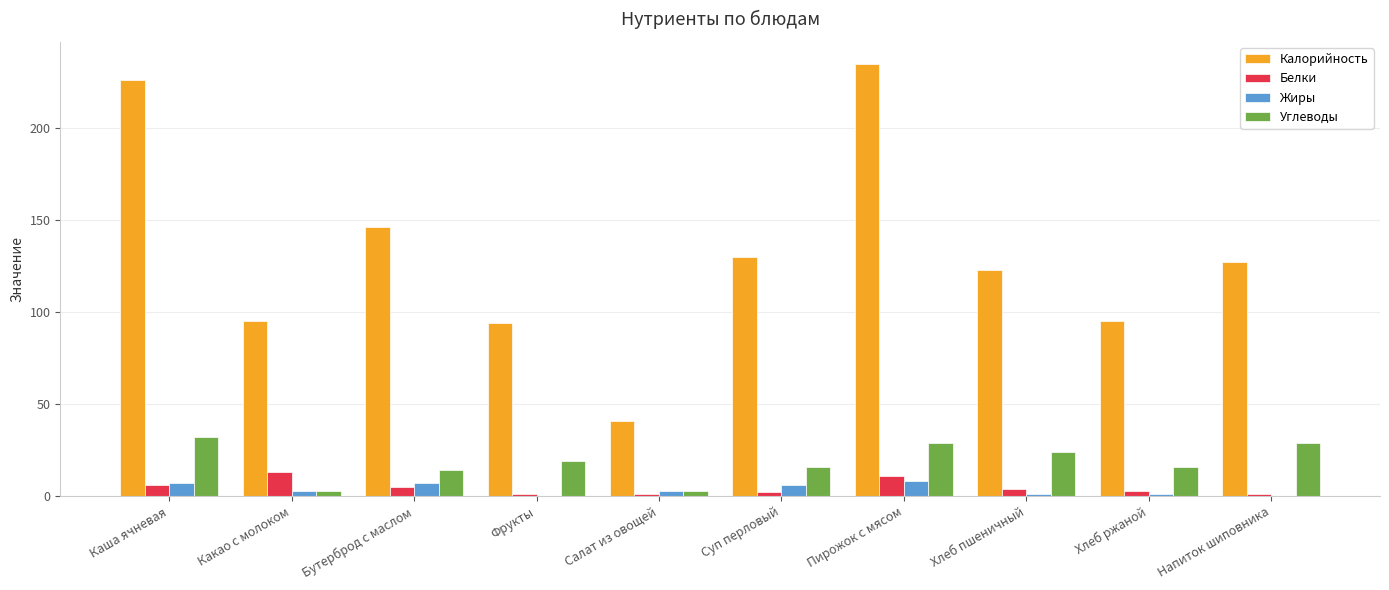

The Углеводы series shows 16 at Хлеб пшеничный. True or false?

False